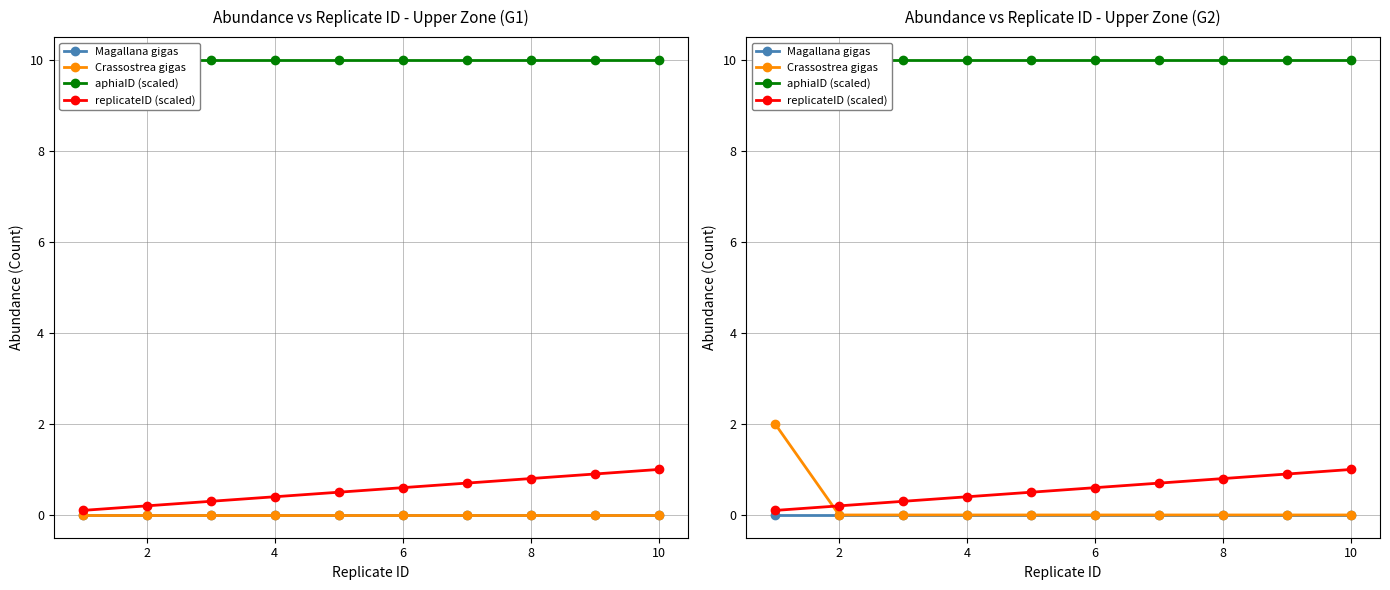

Which series has the largest total across all categories?

aphiaID (scaled)